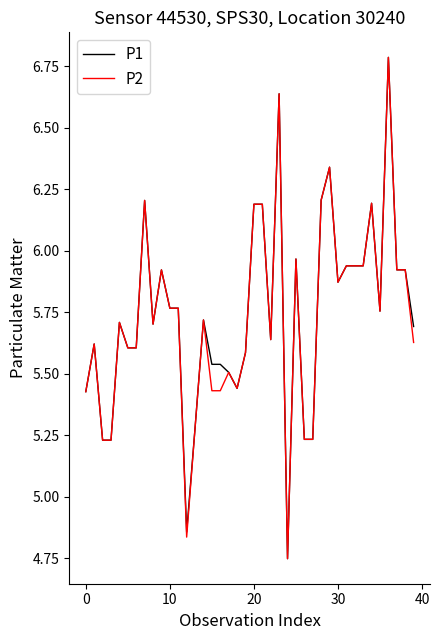

How many distinct data groups are displayed?

2